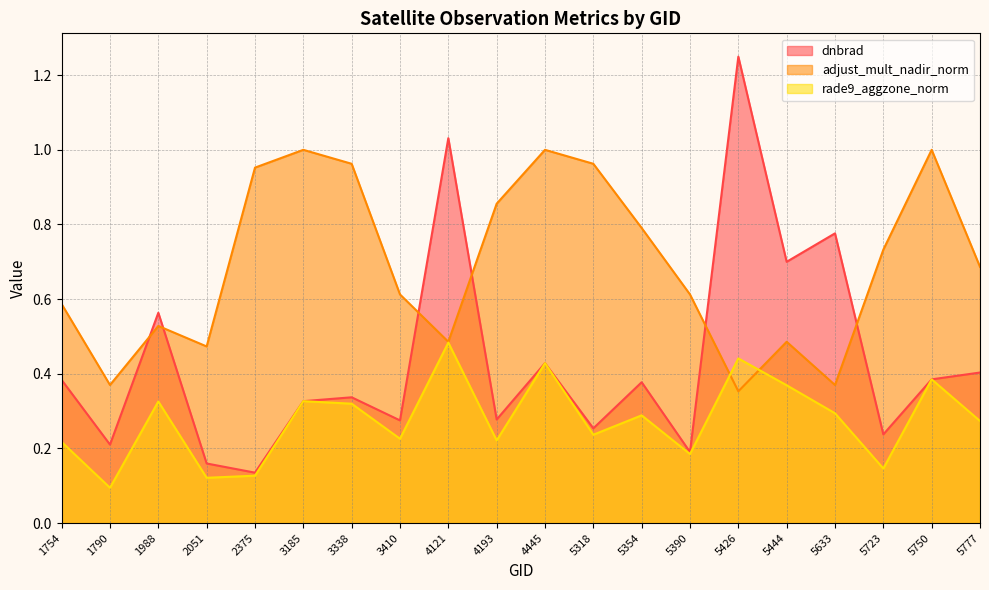

What is the approximate value of rade9_aggzone_norm at 5318?

0.2